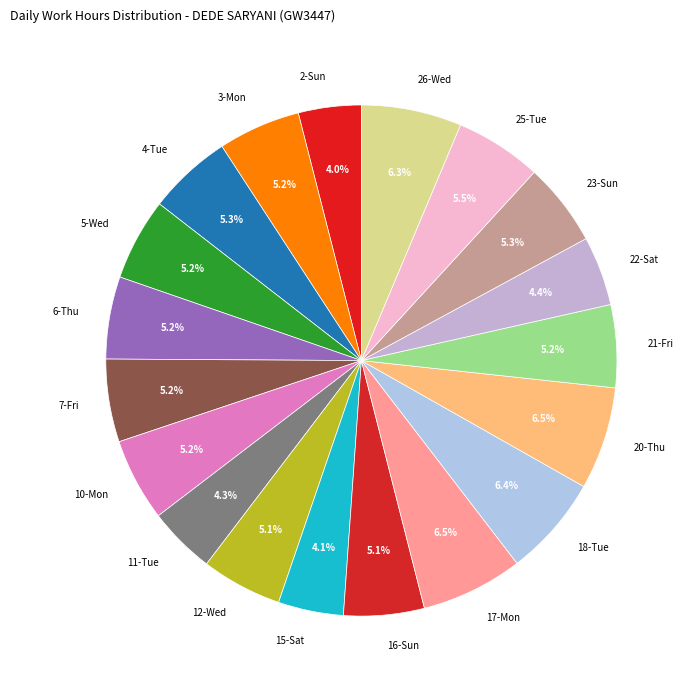

To the nearest percent, what portion does 11-Tue represent?

4%